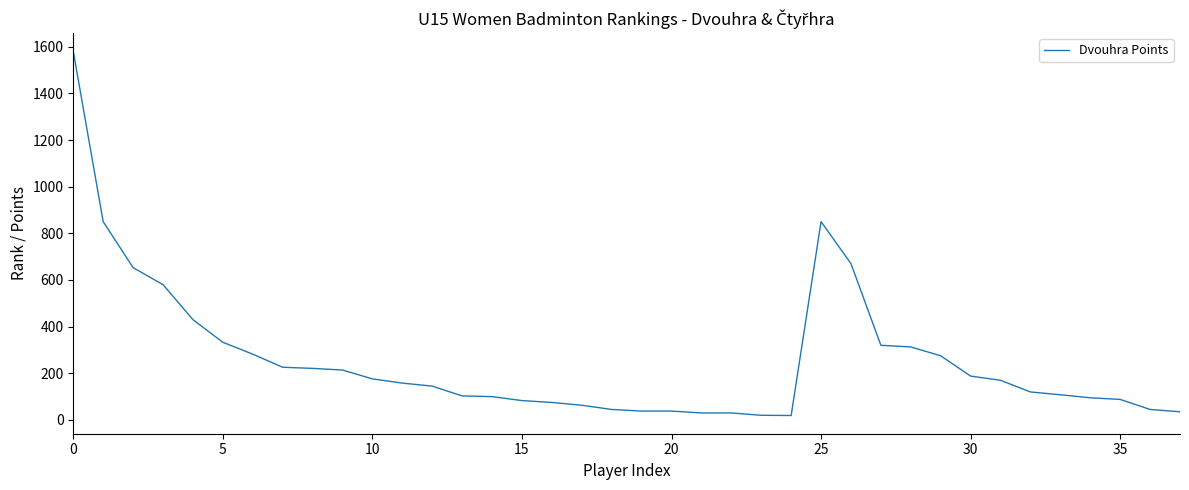

What is the maximum value shown in the chart?

1580